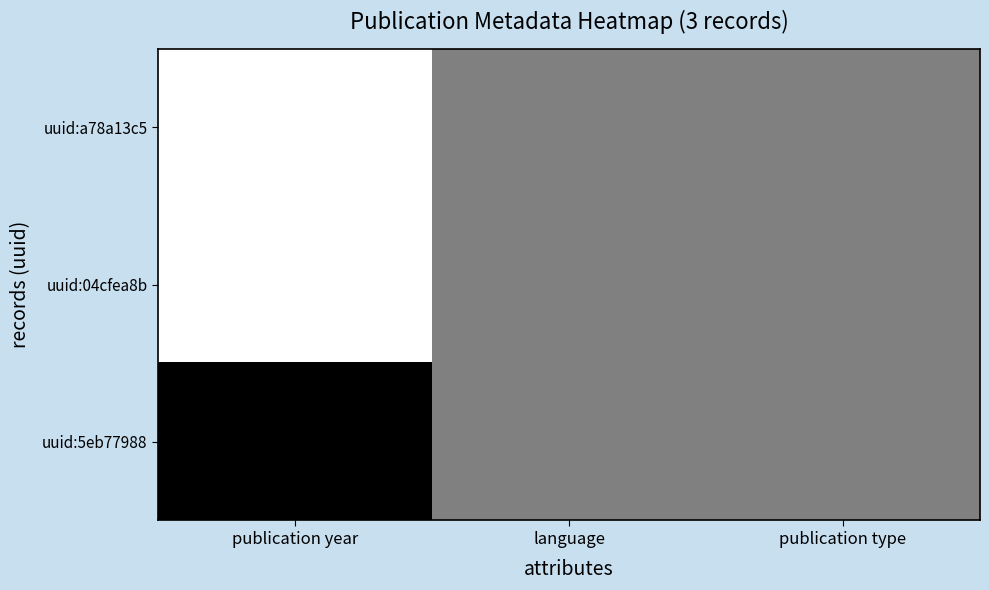

Reading left to right, transcribe all the data shown in this chart.

uuid:a78a13c5: publication year=1.0	language=0.5	publication type=0.5
uuid:04cfea8b: publication year=1.0	language=0.5	publication type=0.5
uuid:5eb77988: publication year=0.0	language=0.5	publication type=0.5